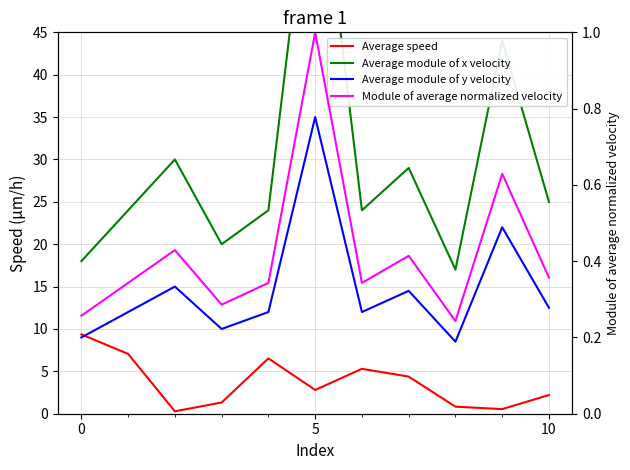

Reading right to left, list all the values displayed in this chart.

Travel time (scaled): 2.2	0.5	0.8	4.4	5.3	2.8	6.5	1.3	0.3	7.1	9.4
Flow: 25.0	44.0	17.0	29.0	24.0	70.0	24.0	20.0	30.0	24.0	18.0
Half flow: 12.5	22.0	8.5	14.5	12.0	35.0	12.0	10.0	15.0	12.0	9.0
Module of average normalized velocity: 0.4	0.6	0.2	0.4	0.3	1.0	0.3	0.3	0.4	0.3	0.3